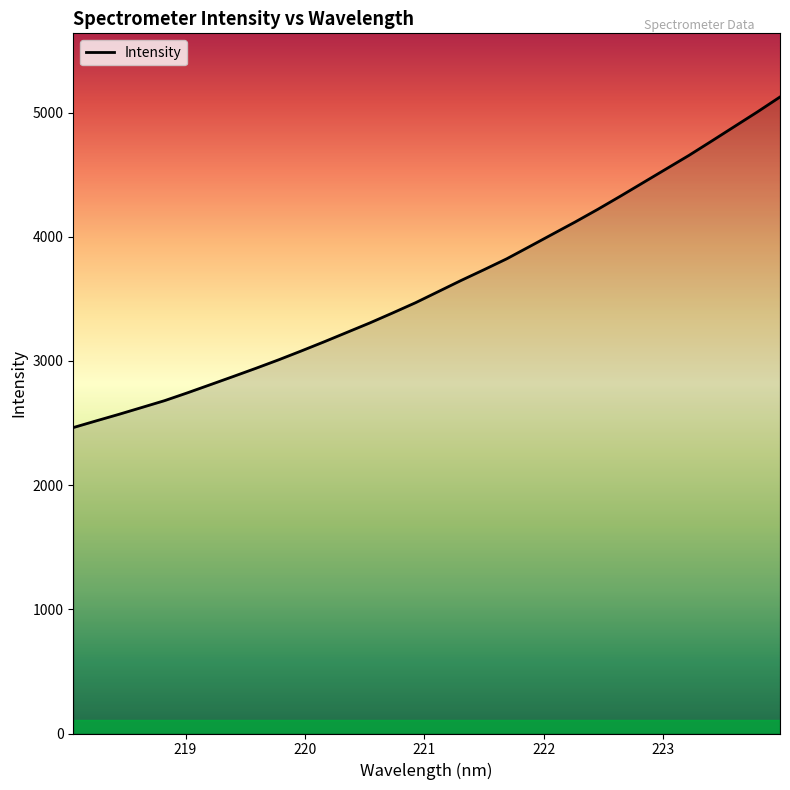

What is the difference between the maximum and minimum values?

2662.1